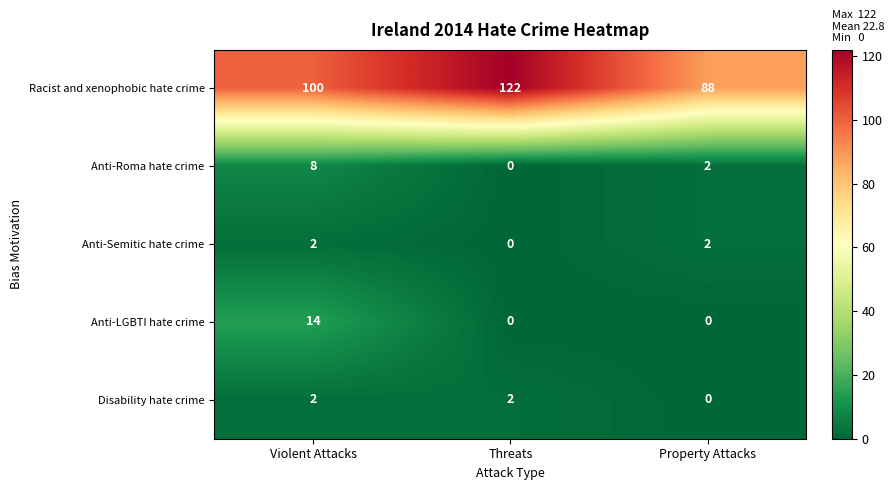

Reading left to right, what are all the values shown in this chart?

Racist and xenophobic hate crime: Violent Attacks=100	Threats=122	Property Attacks=88
Anti-Roma hate crime: Violent Attacks=8	Threats=0	Property Attacks=2
Anti-Semitic hate crime: Violent Attacks=2	Threats=0	Property Attacks=2
Anti-LGBTI hate crime: Violent Attacks=14	Threats=0	Property Attacks=0
Disability hate crime: Violent Attacks=2	Threats=2	Property Attacks=0